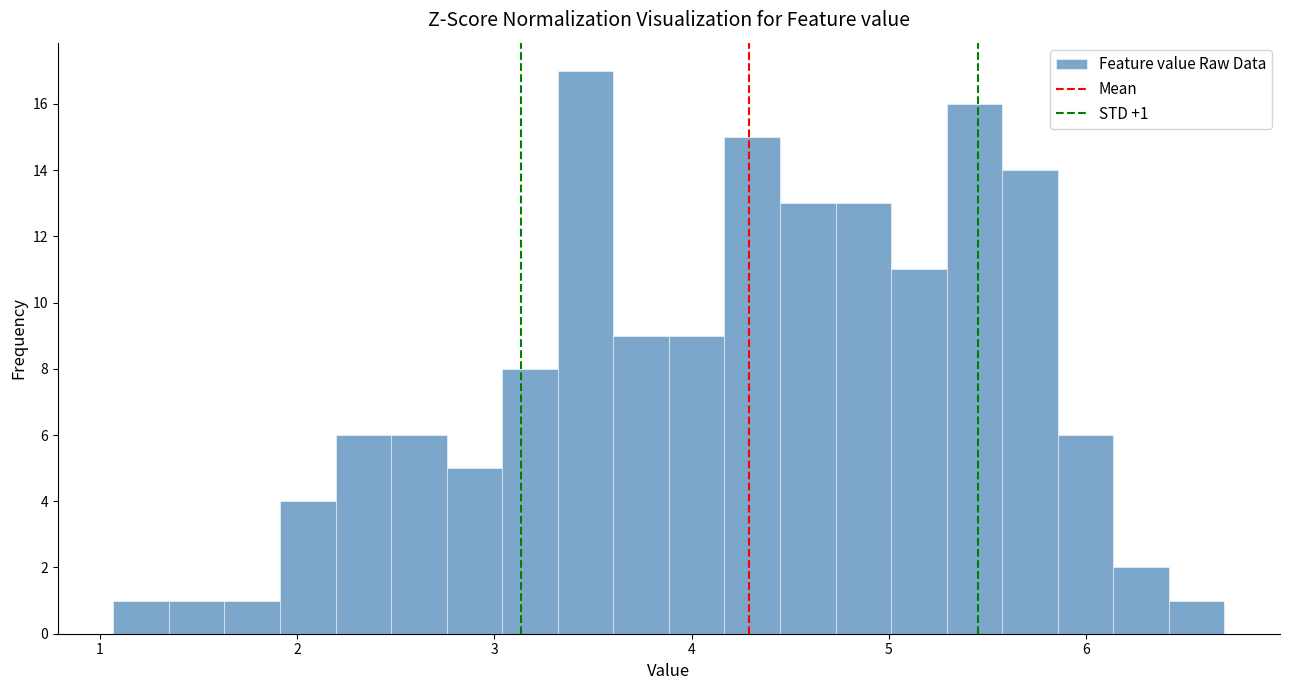

Read against the x-axis, roughly where is the centre of the tallest bar?

3.5